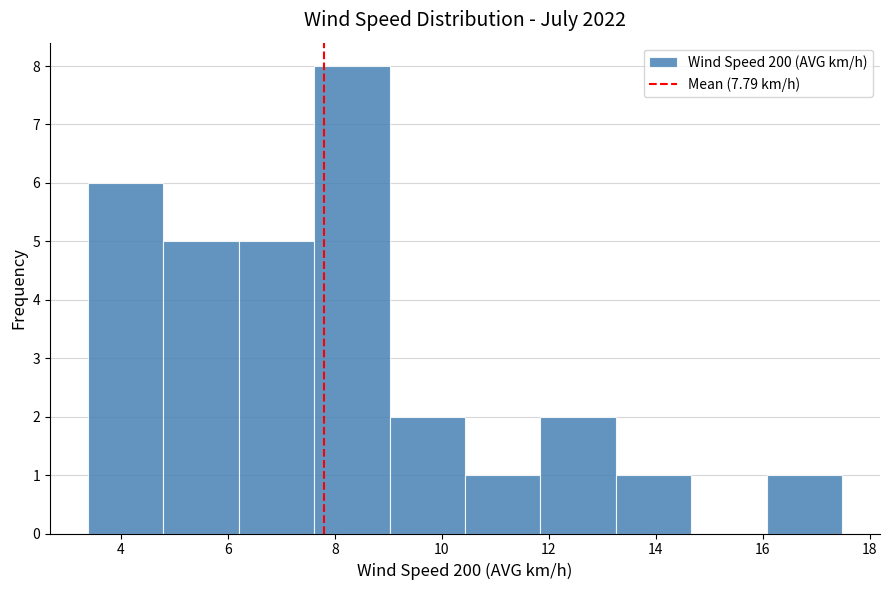

Reading left to right, transcribe this chart: for each bar, give the range it covers on the x-axis and its height. Neither the bar edges nor the heights are printed on the chart, so give them approximately, as read against the axes.

3.4 to 4.8: 6
4.8 to 6.2: 5
6.2 to 7.6: 5
7.6 to 9.0: 8
9.0 to 10.4: 2
10.4 to 11.8: 1
11.8 to 13.2: 2
13.2 to 14.6: 1
14.6 to 16.0: 0
16.0 to 17.4: 1